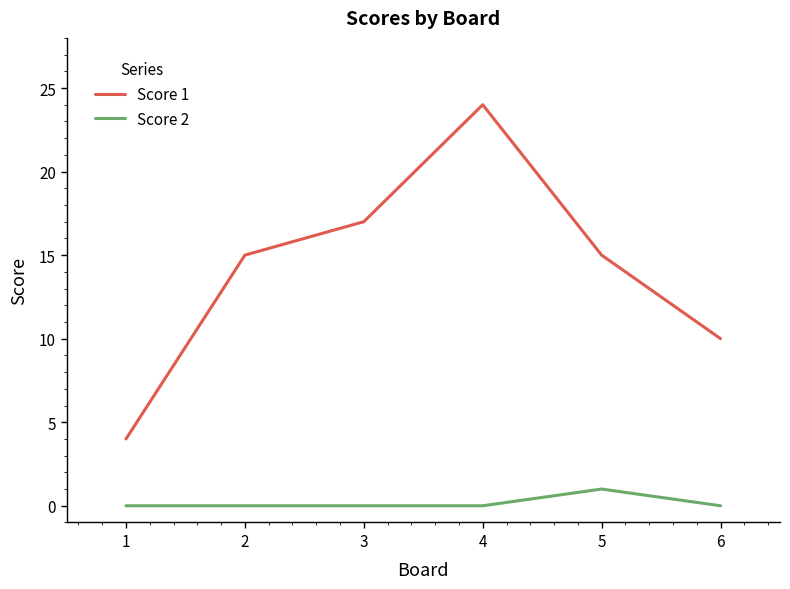

Which label corresponds to the largest value in the chart?

4